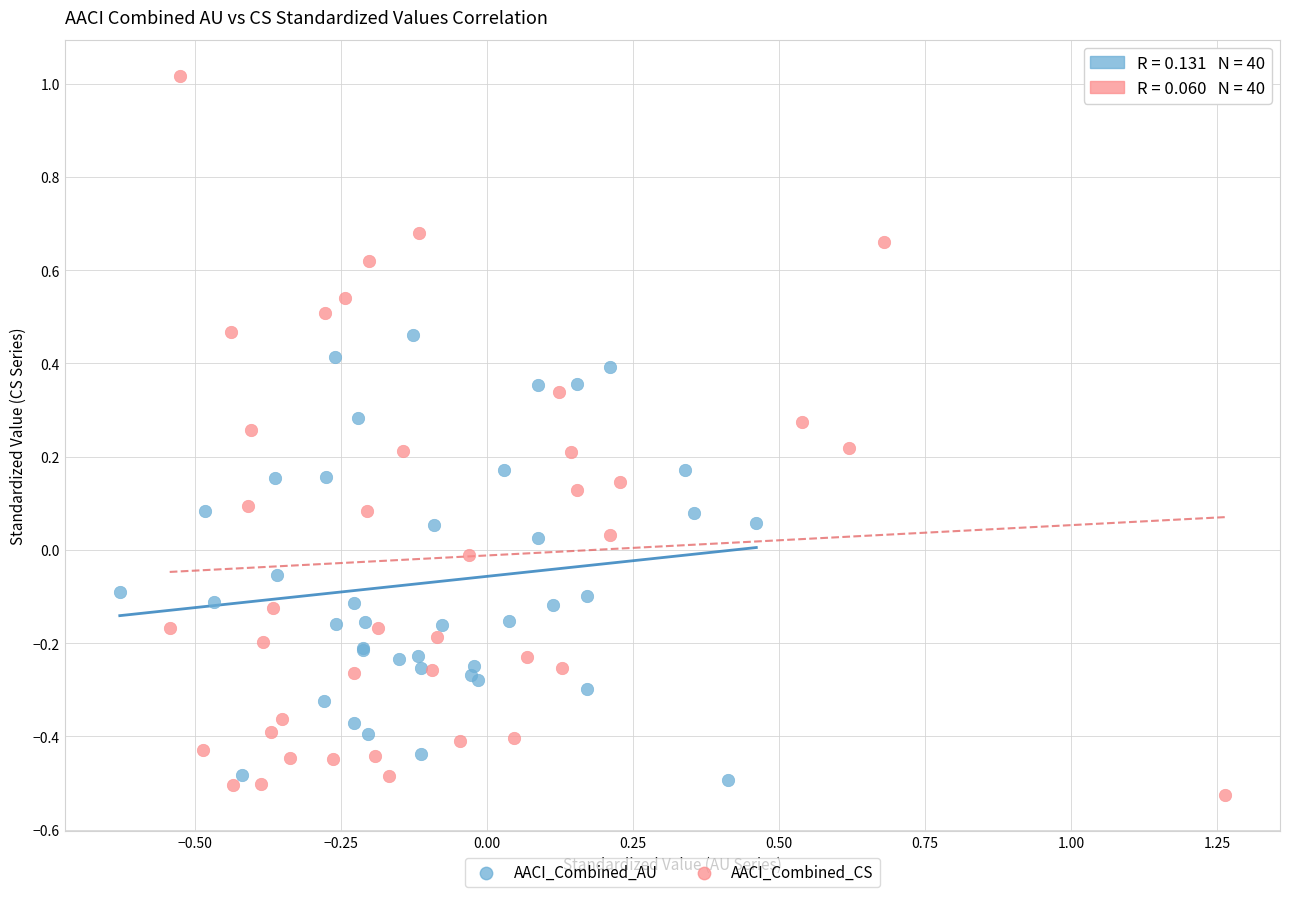

What are all the series names shown in the legend?

AACI_Combined_AU, AACI_Combined_CS